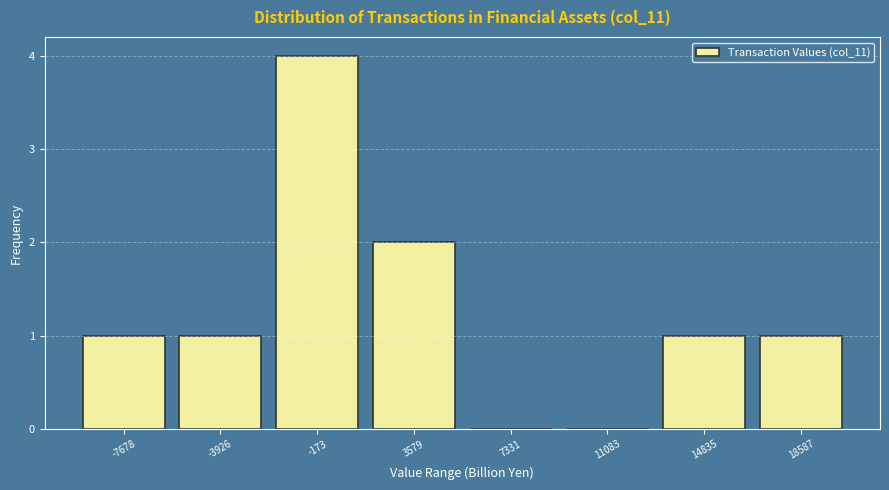

What is the height of the bar covering 16500 to 20500 on the x-axis? Neither the bar edges nor the heights are printed on the chart, so give them approximately, as read against the axes.

1